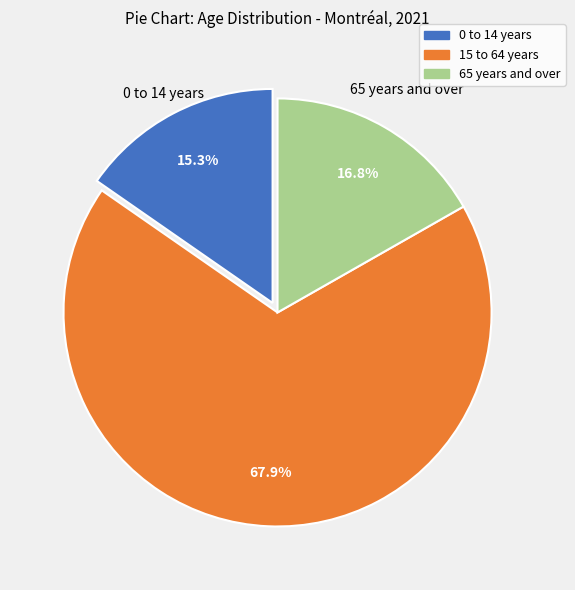

Count the number of slices in the pie.

3